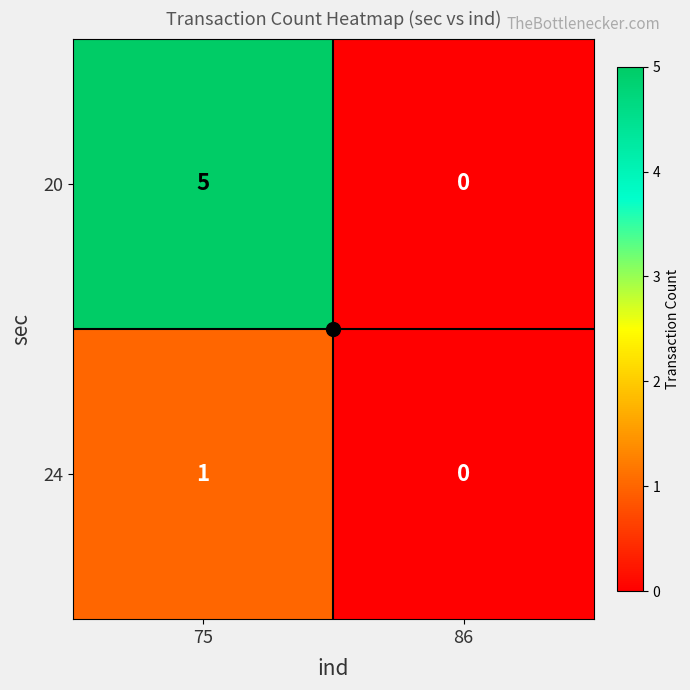

True or false: 24 has a value of 0 at 86.

True